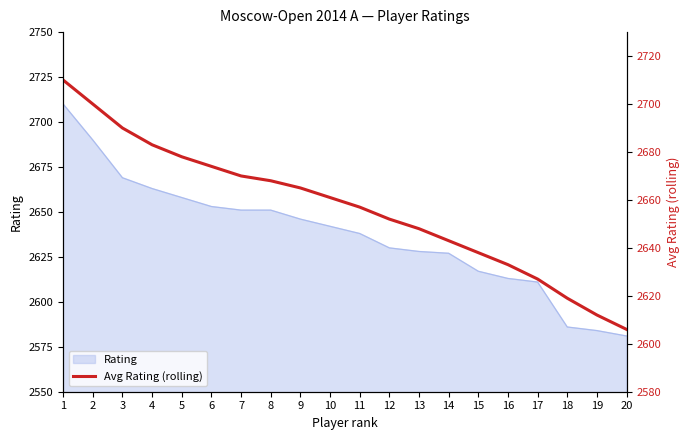

Which category has the highest value across all series?

1